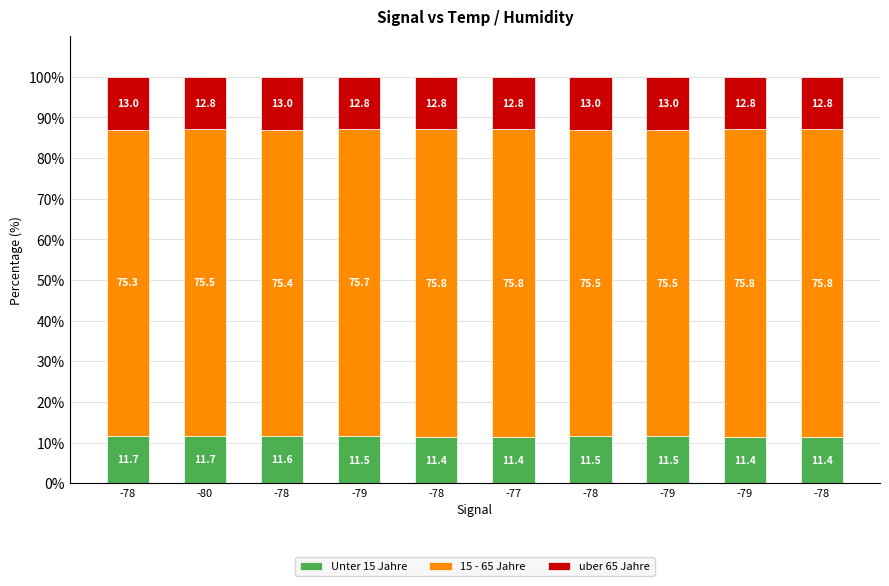

At -78, list the series in order from smallest to largest.

Unter 15 Jahre, uber 65 Jahre, 15 - 65 Jahre